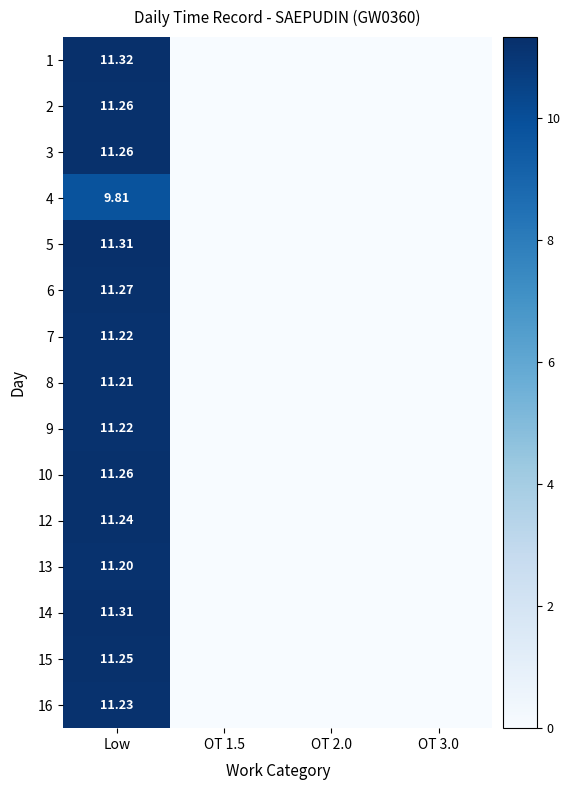

True or false: 8 has a value of 11.2 at Low.

True